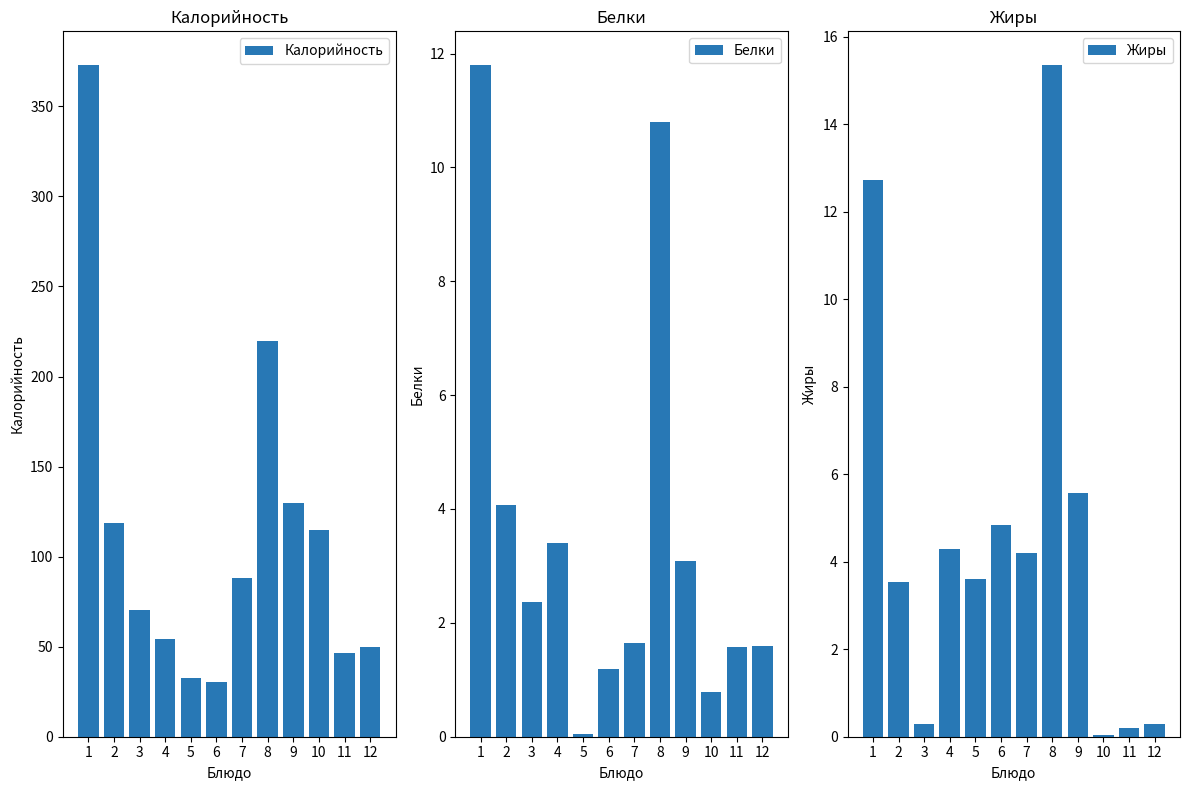

Rank the series by their maximum value, from highest to lowest.

Калорийность, Жиры, Белки